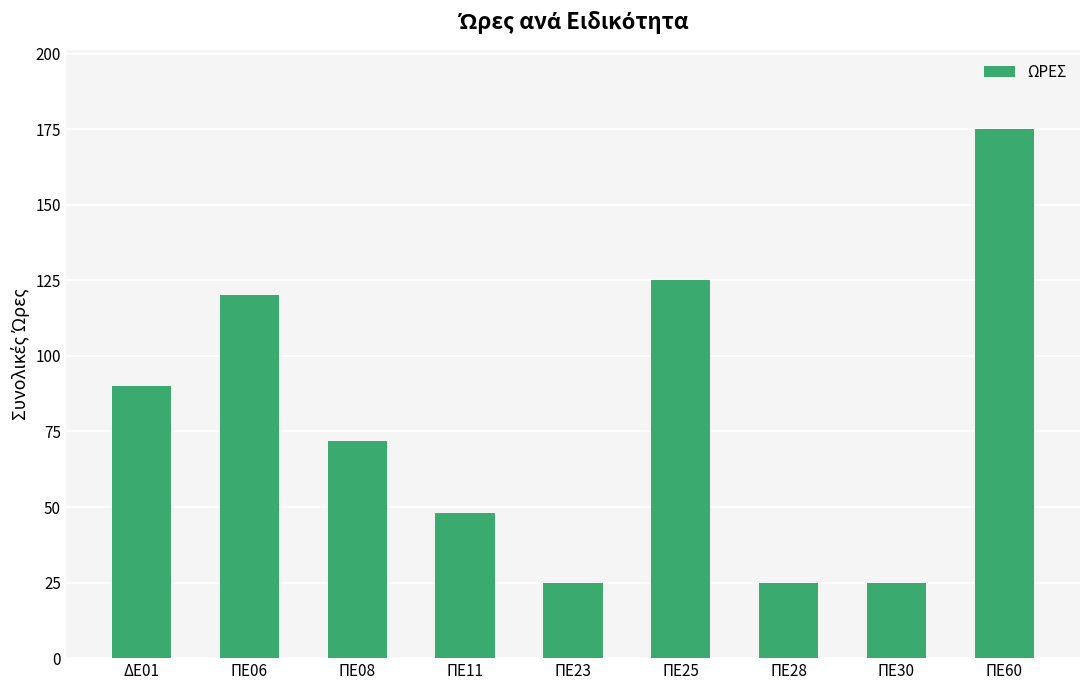

Between ΠΕ30 and ΔΕ01, which is larger?

ΔΕ01